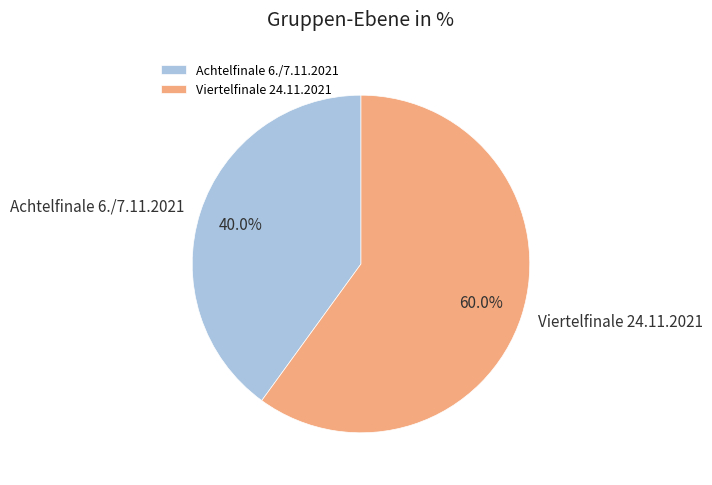

To the nearest percent, what is the difference between the Achtelfinale 6./7.11.2021 and Viertelfinale 24.11.2021 slice percentages?

20%